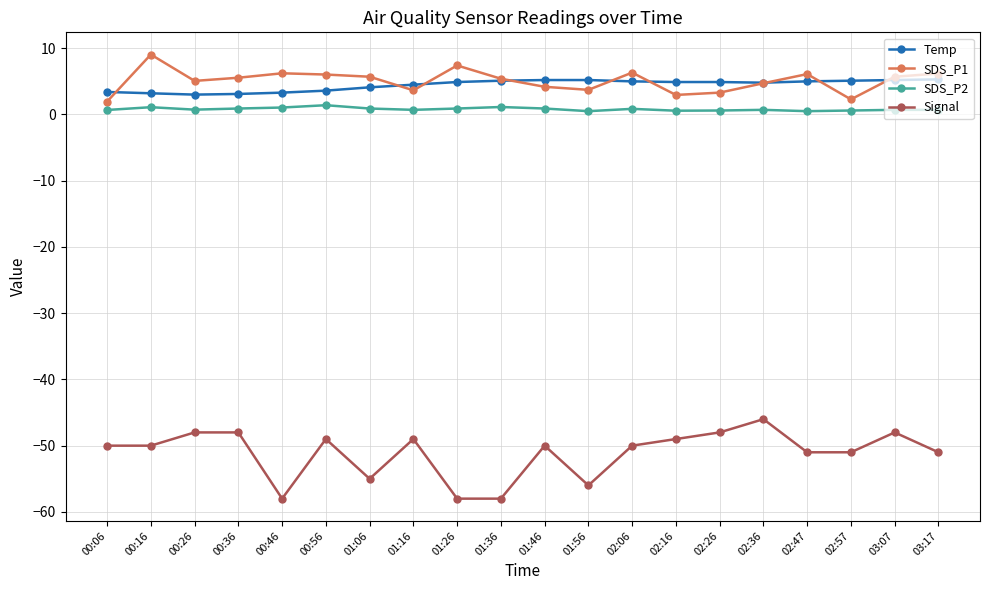

True or false: SDS_P2 and Signal cross at least once.

False